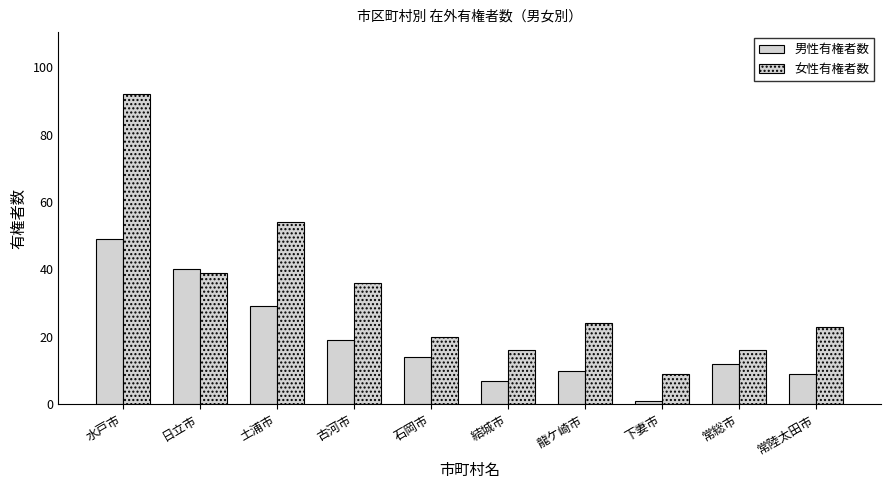

What is the label of the 8th bar from the right?

土浦市